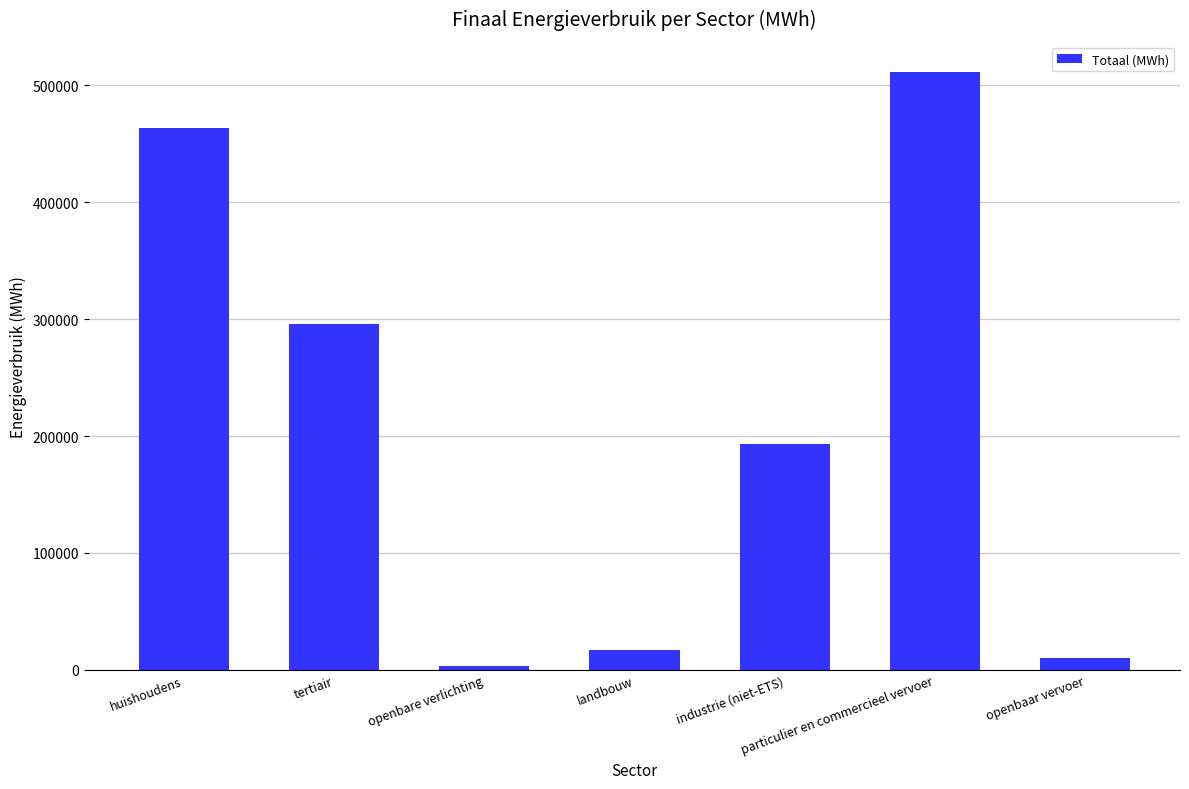

Which label corresponds to the smallest value in the chart?

openbare verlichting